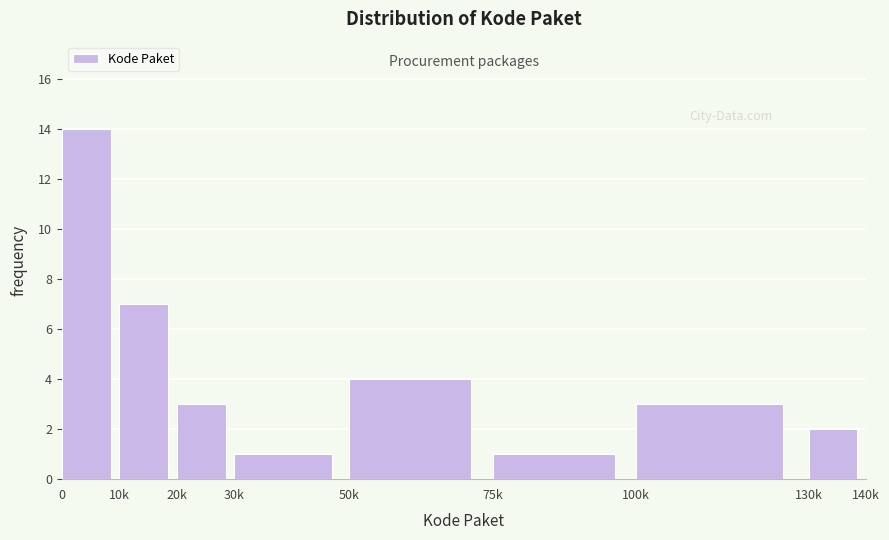

Reading left to right, extract all data points from this chart.

0=14	10k=7	20k=3	30k=1	50k=4	75k=1	100k=3	130k=2